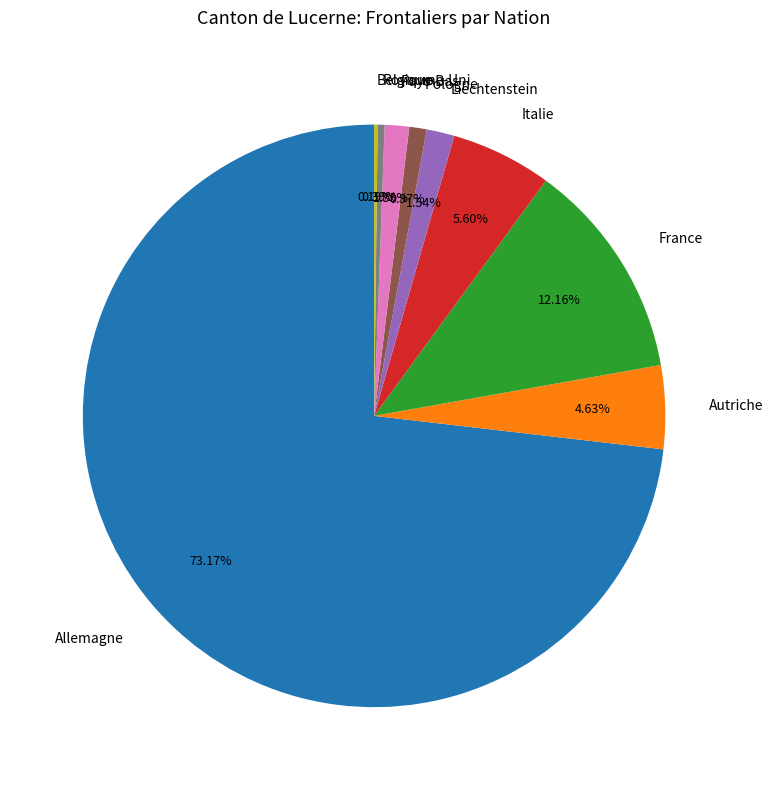

Do Royaume-Uni and Liechtenstein together represent more than half of the pie?

No